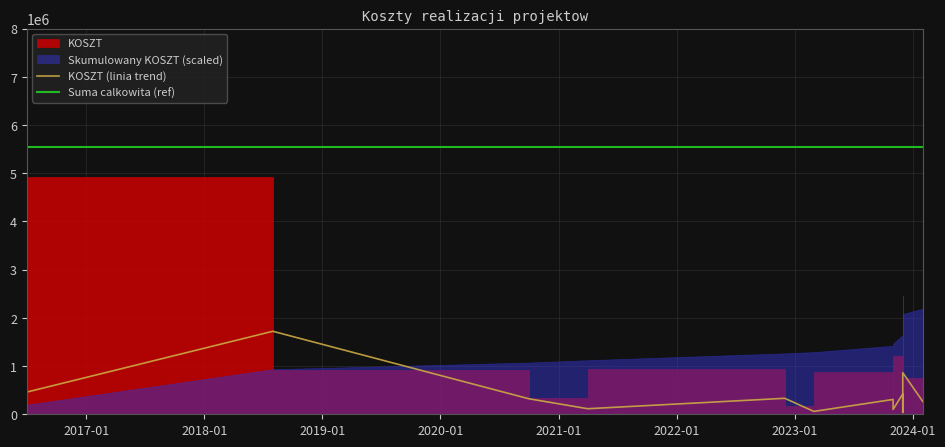

At how many categories does at least one series exceed 5157105?

13